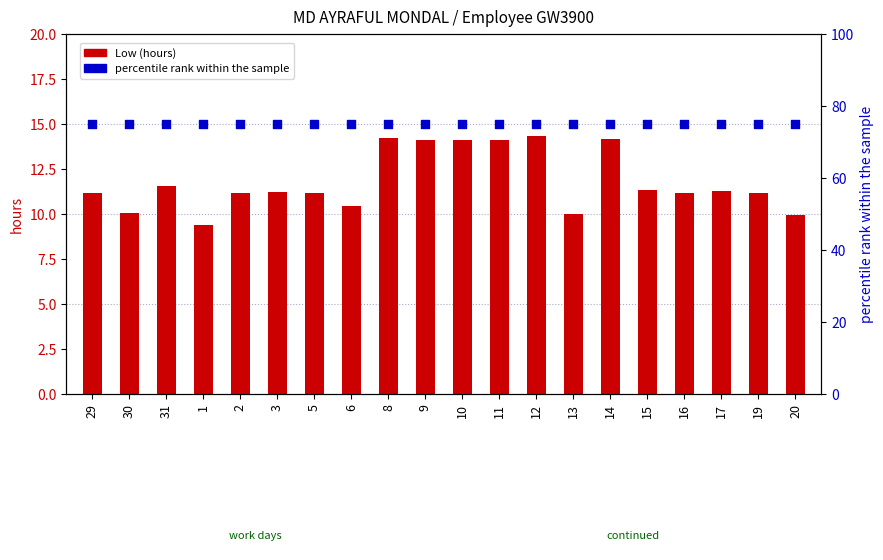

At which category is the sum across all series the highest?

12